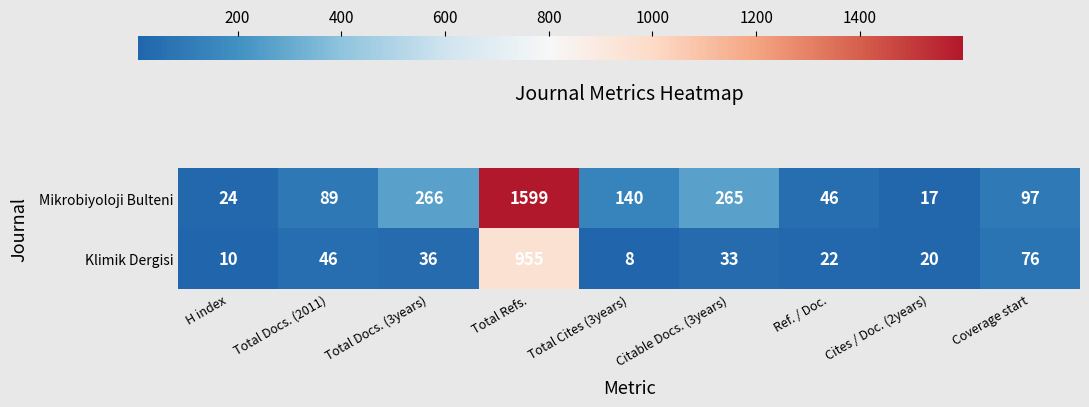

Where is Klimik Dergisi nearest to the value 481?

Coverage start